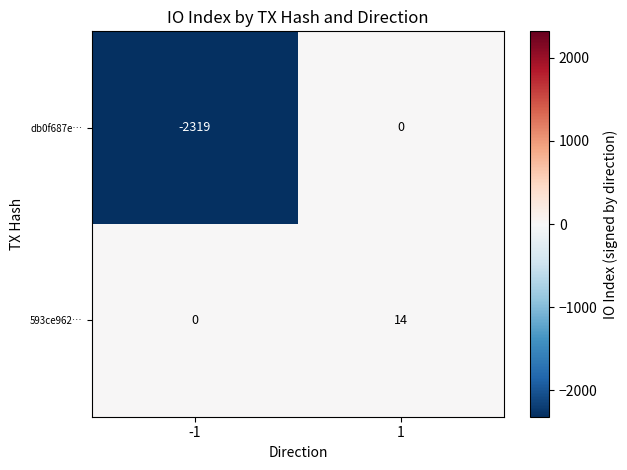

What is the sum of the db0f687e… values at -1 and 1?

-2319